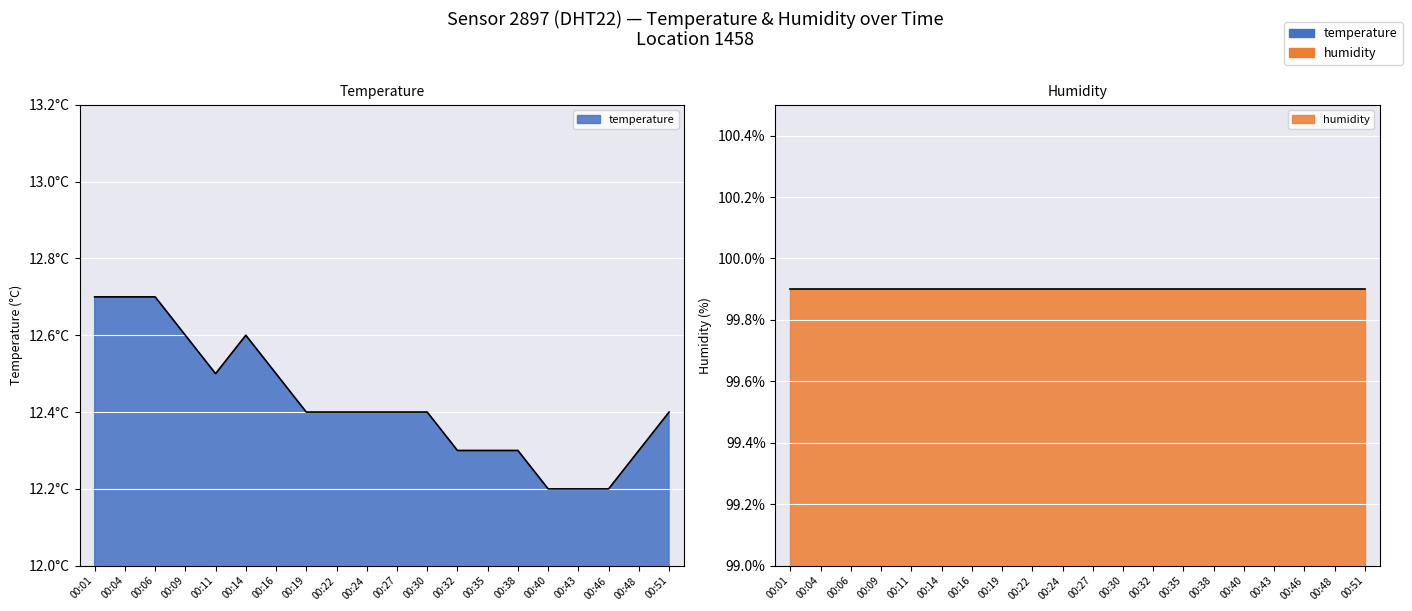

How many points are higher than both their immediate neighbors (excluding endpoints)?

1